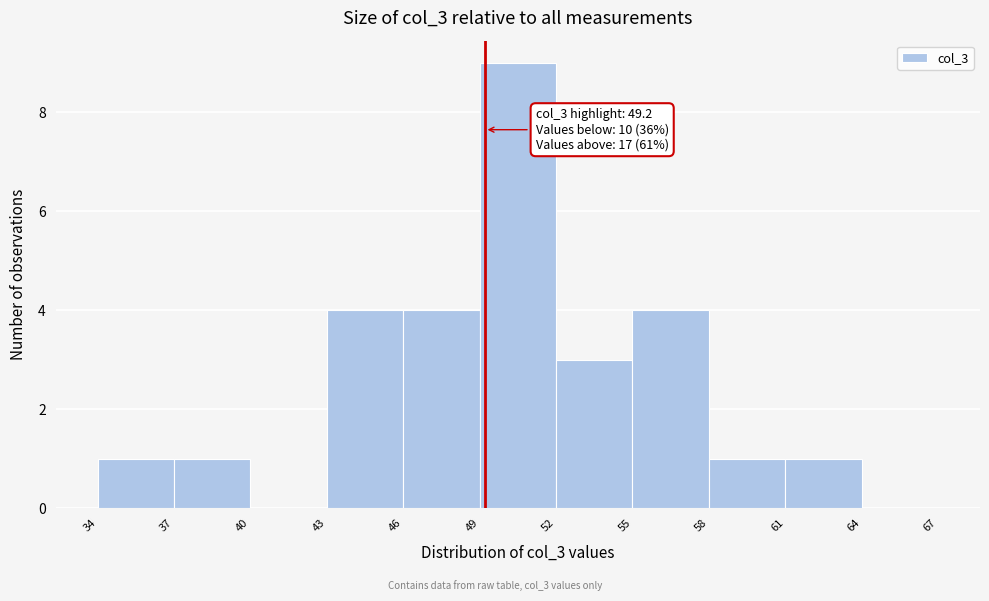

Which range on the x-axis has the tallest bar?

49 to 52